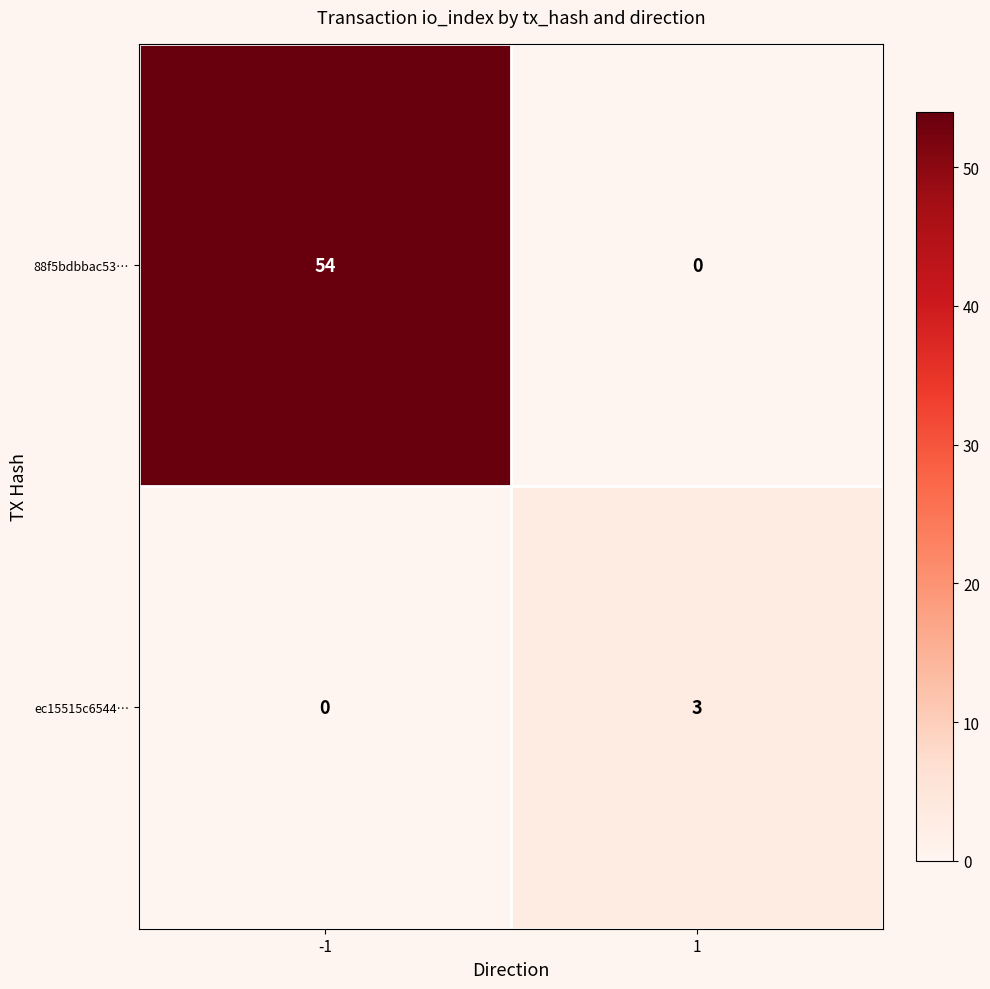

What is the total value across all series at -1?

54